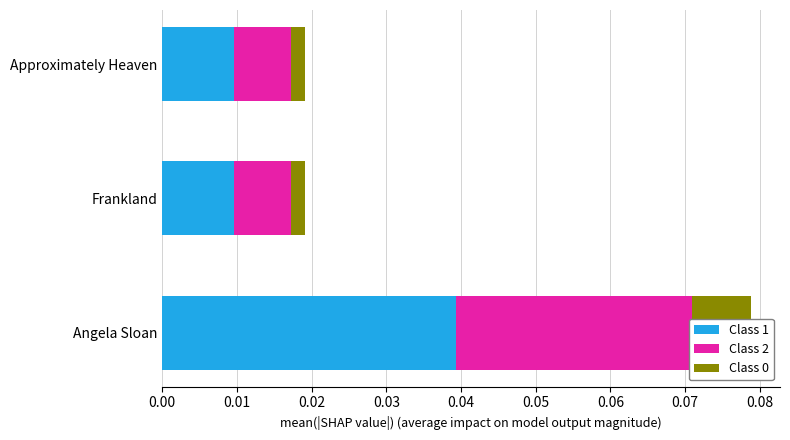

Which series has the largest total across all categories?

Class 1